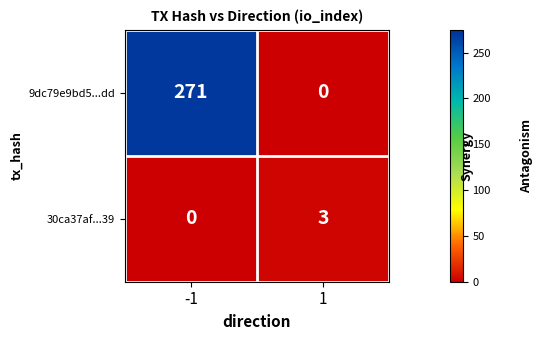

Reading right to left, transcribe all the data shown in this chart.

9dc79e9bd5...dd: 0	271
30ca37af...39: 3	0